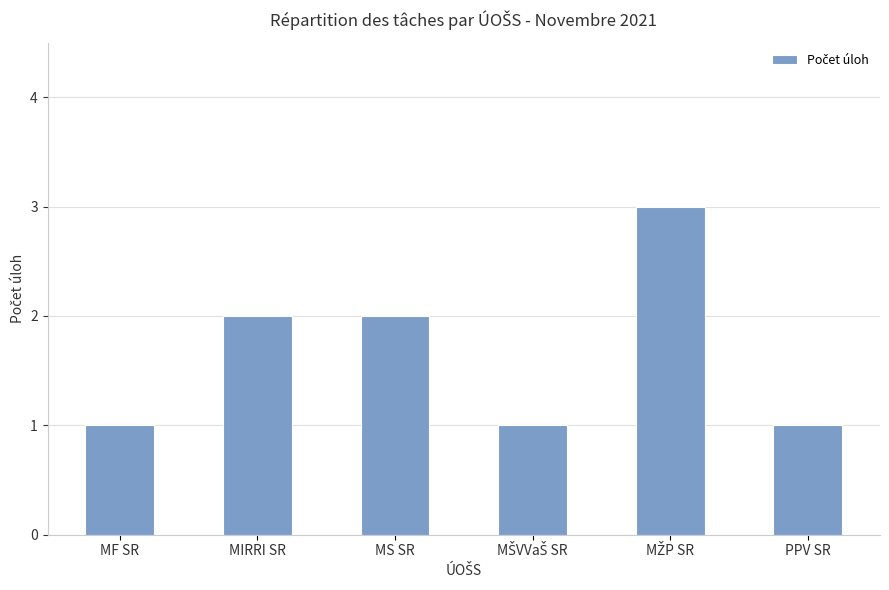

Does the chart contain any negative values?

No